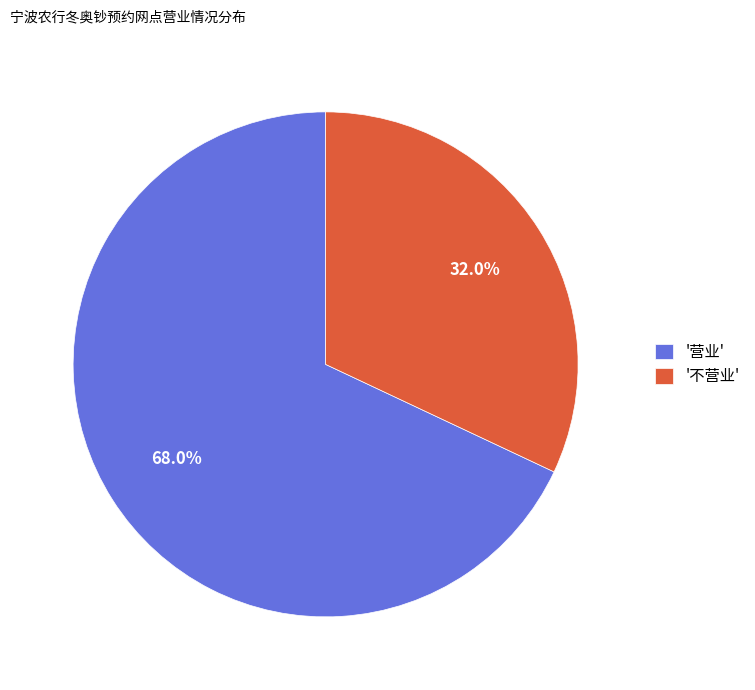

Does any single category account for the majority?

Yes